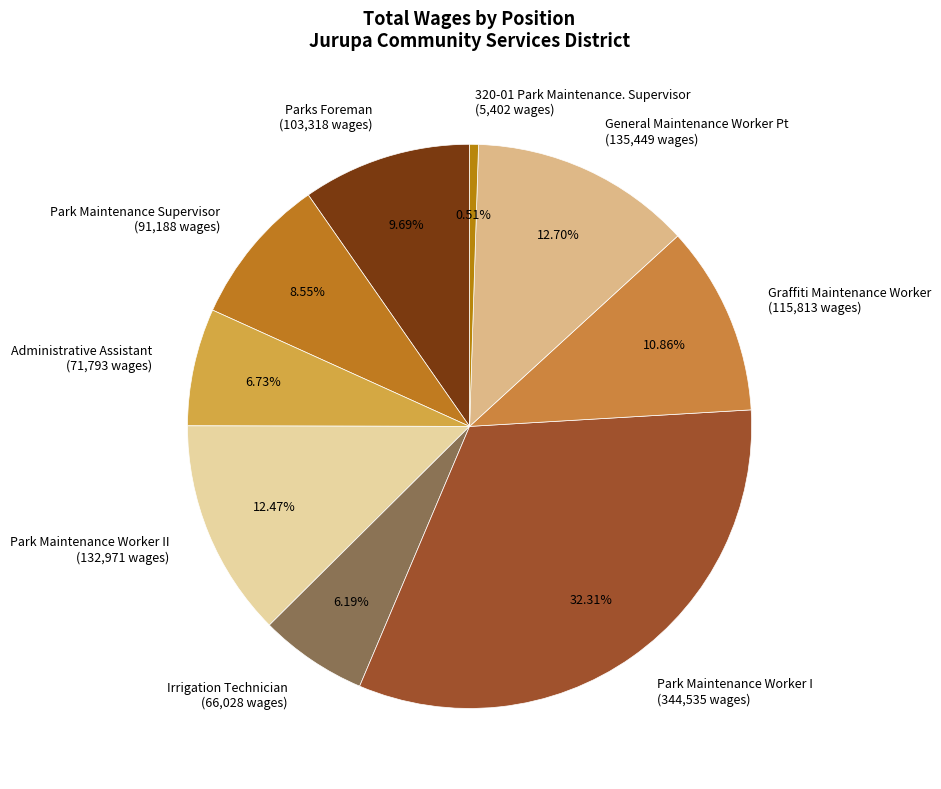

How much of the chart is everything except Graffiti Maintenance Worker?

89.1%